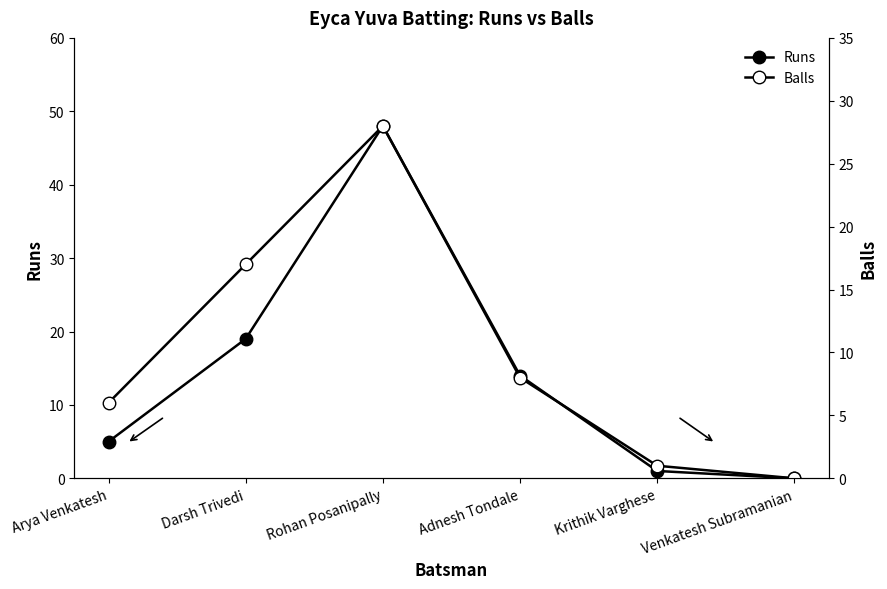

Reading left to right, list all the values displayed in this chart.

Runs: Arya Venkatesh=5	Darsh Trivedi=19	Rohan Posanipally=48	Adnesh Tondale=14	Krithik Varghese=1	Venkatesh Subramanian=0
Balls: Arya Venkatesh=6	Darsh Trivedi=17	Rohan Posanipally=28	Adnesh Tondale=8	Krithik Varghese=1	Venkatesh Subramanian=0